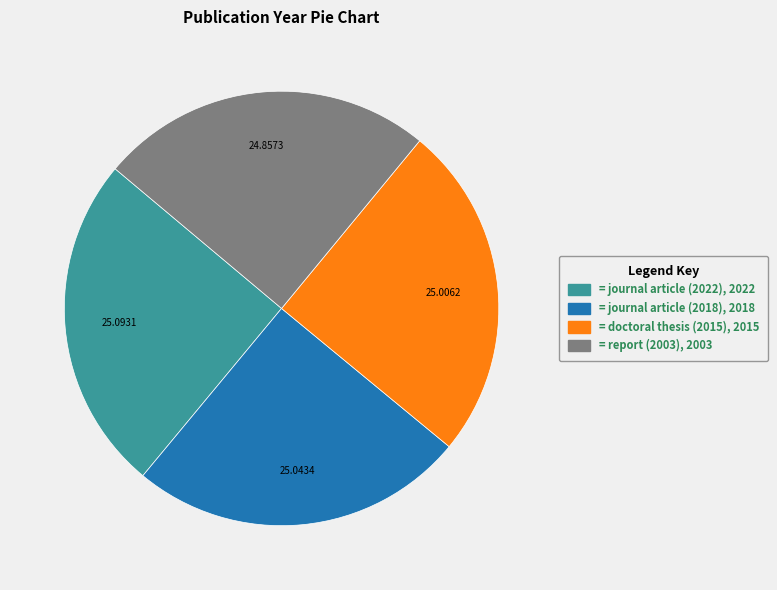

Is there any slice that represents more than half of the pie?

No